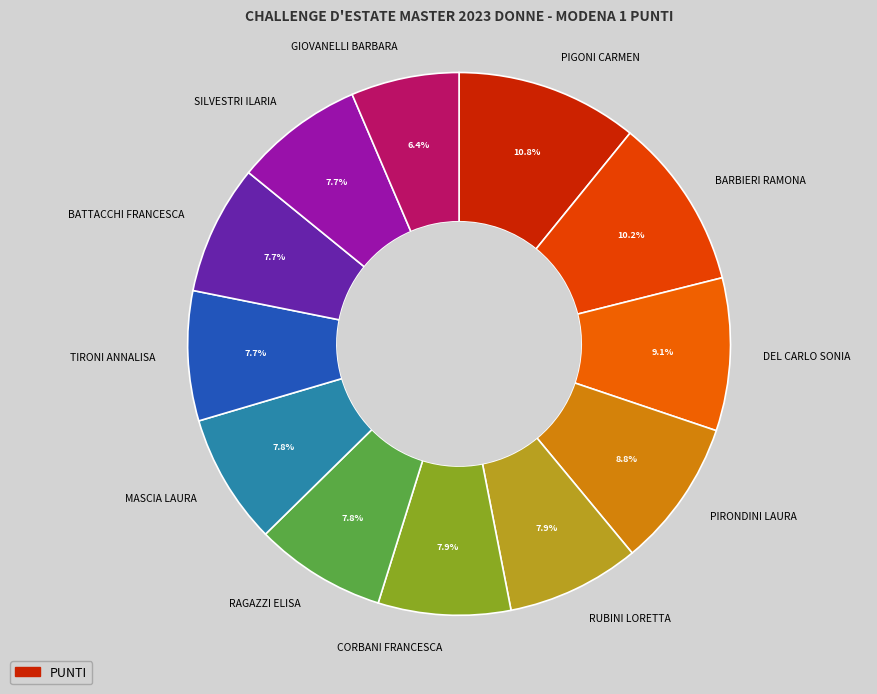

How many segments does this pie chart have?

12